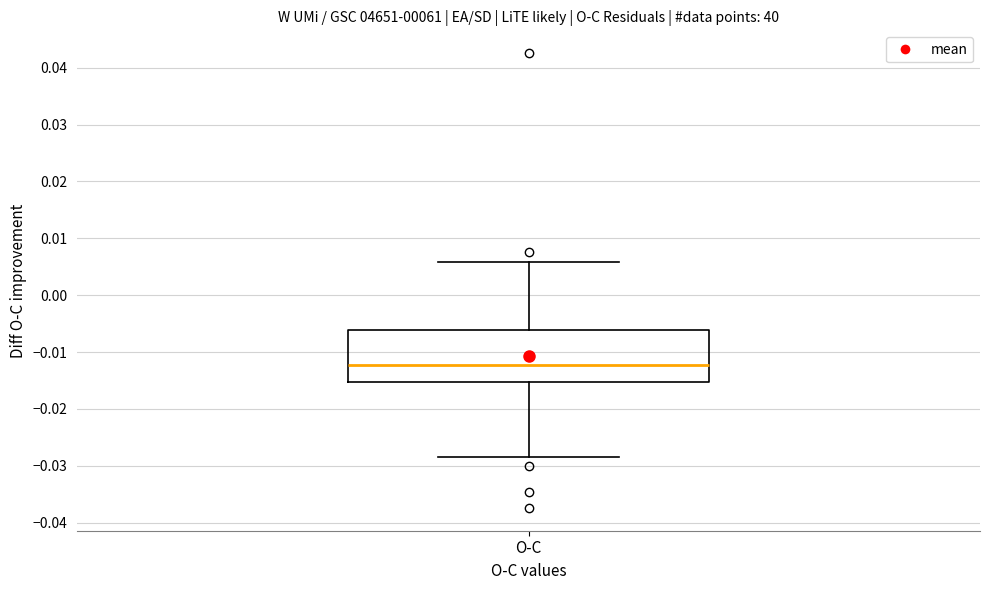

Transcribe this box plot: give where the median line is, the range the box spans, and where the two whiskers end, as read against the y-axis. The values are not printed on the chart, so give them approximately, as read against the axis.

median -0.012, box -0.015 to -0.006, whiskers -0.028 to 0.006